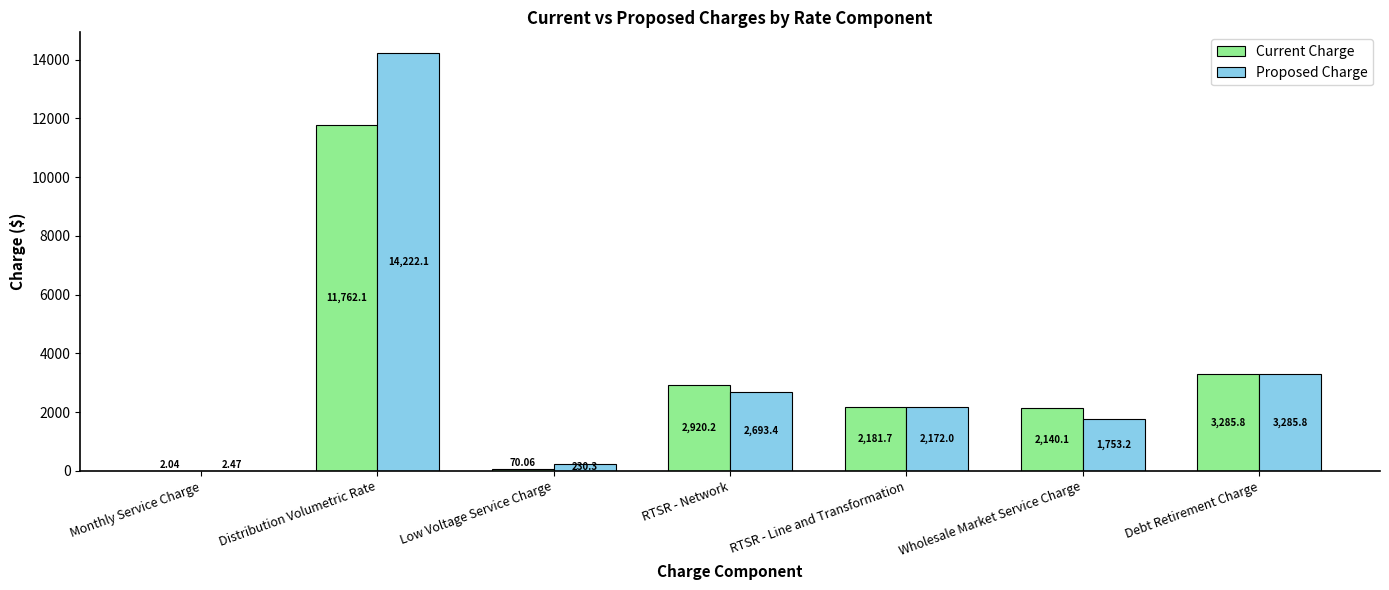

What is the sum of the Current Charge values at Debt Retirement Charge and Wholesale Market Service Charge?

5425.9